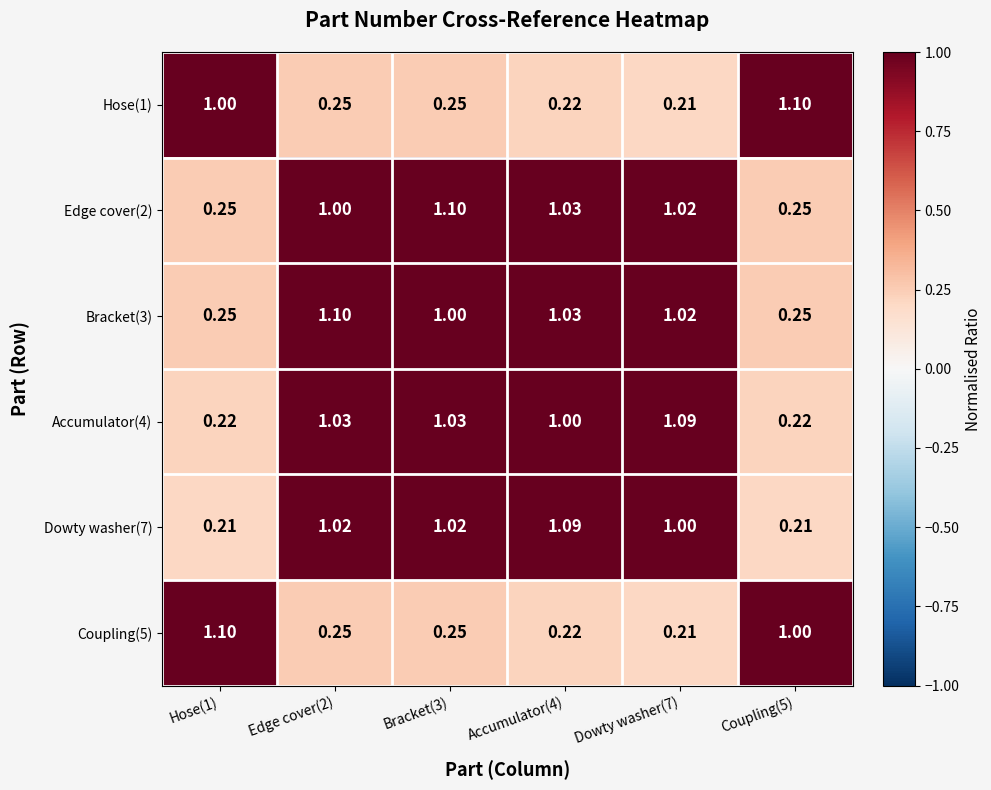

Is the value of Edge cover(2) at Hose(1) greater than the value of Accumulator(4) at Edge cover(2)?

No